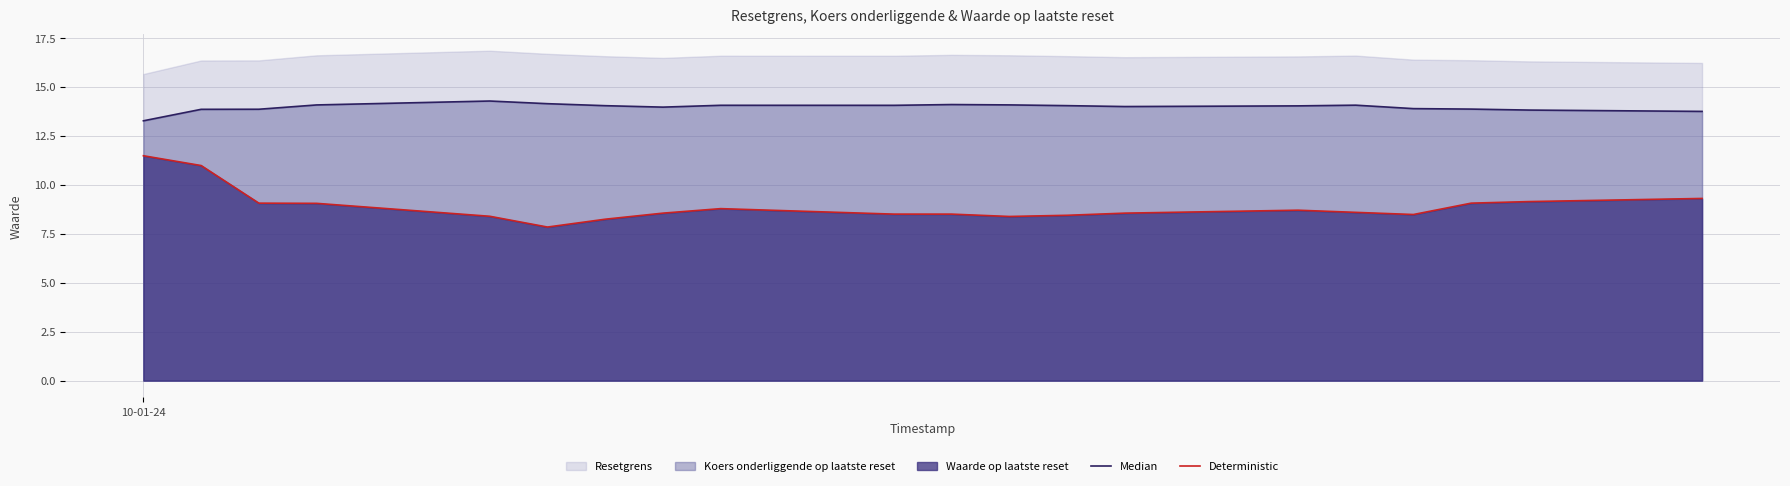

The Deterministic series shows 16.1 at 10-01-24. True or false?

False